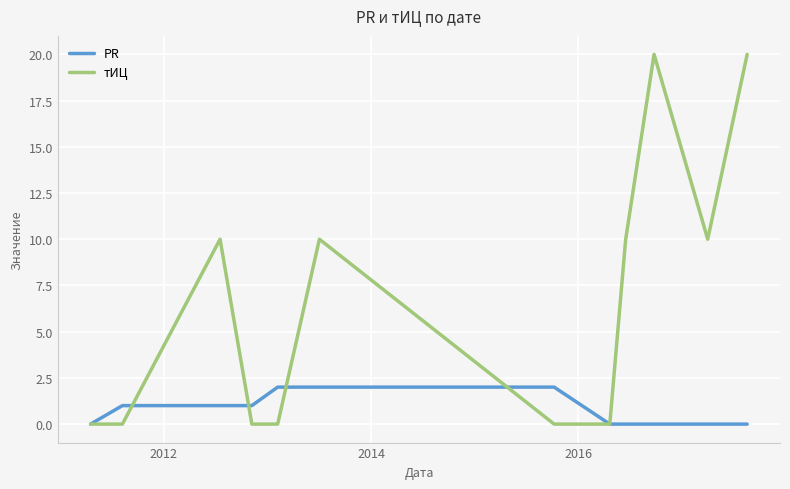

What is the maximum value for тИЦ?

20